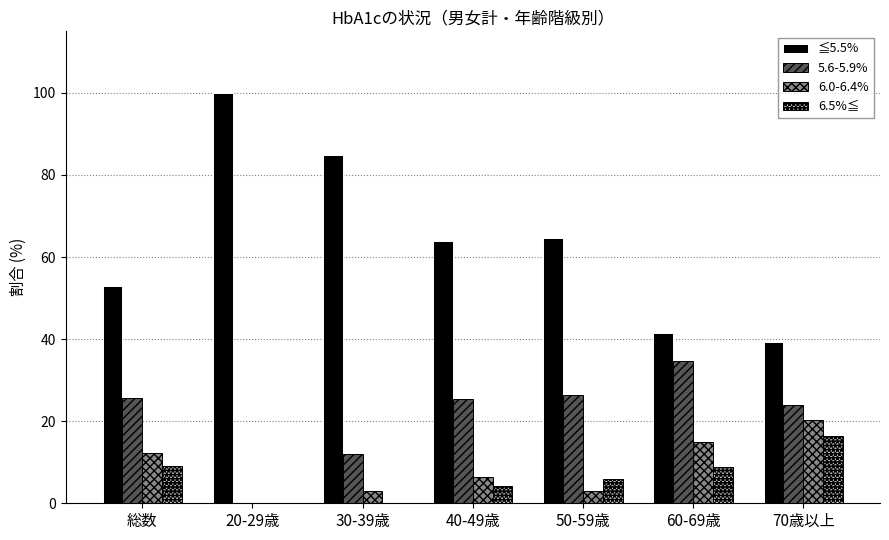

How many groups of bars are there?

7